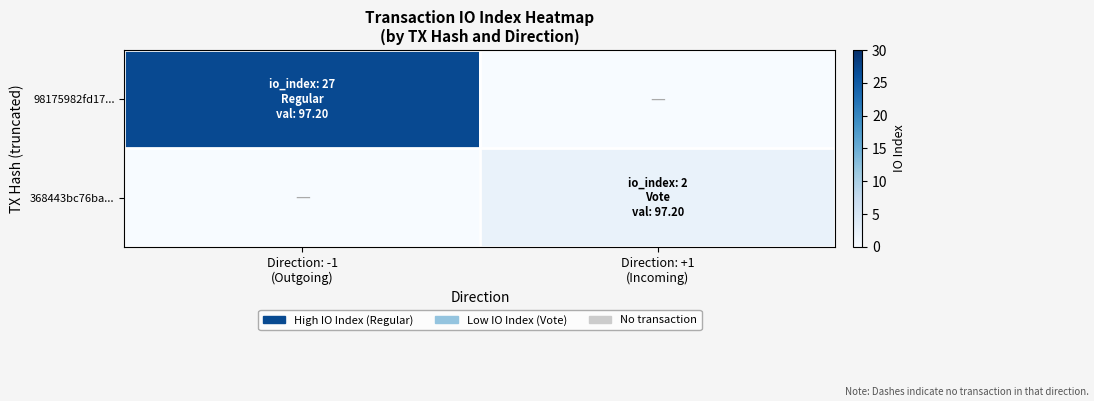

Which label corresponds to the largest value in the chart?

Direction: -1
(Outgoing)